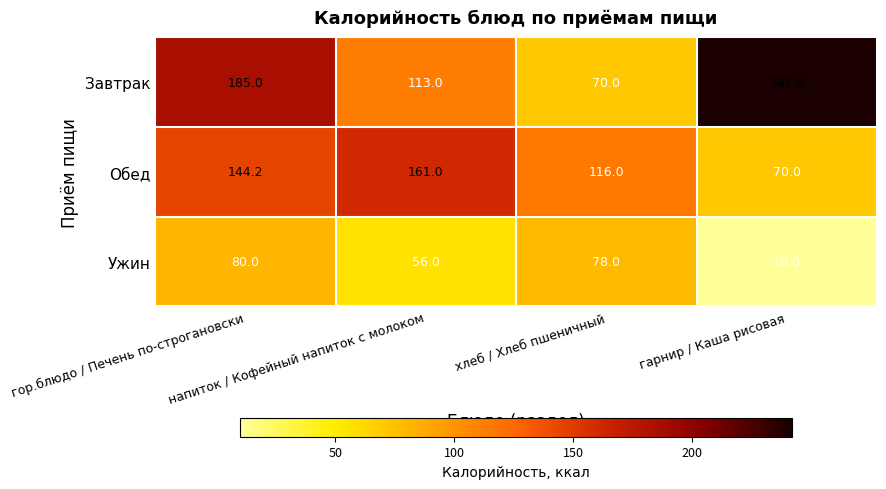

Which series has the largest range (max minus min)?

Завтрак